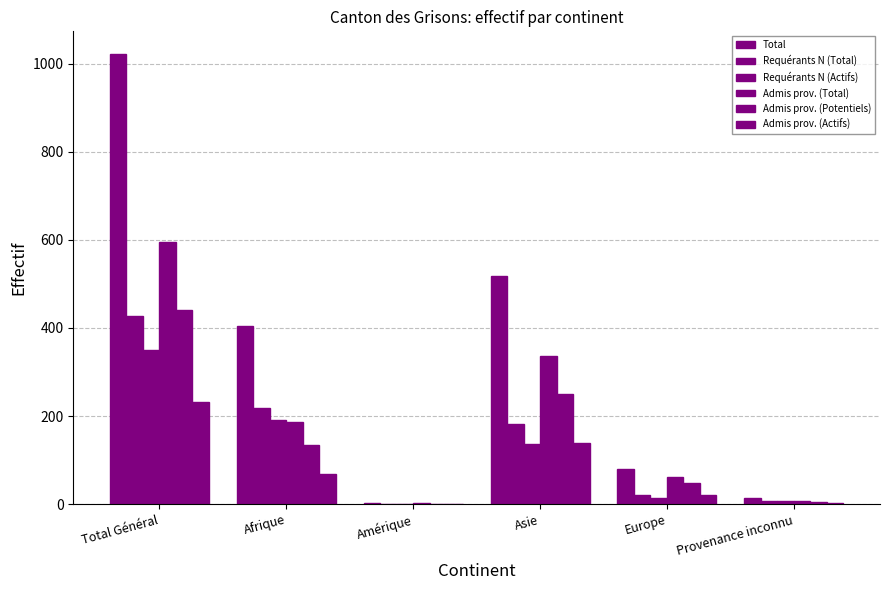

What is the difference between the maximum and minimum values in the Total series?

1019